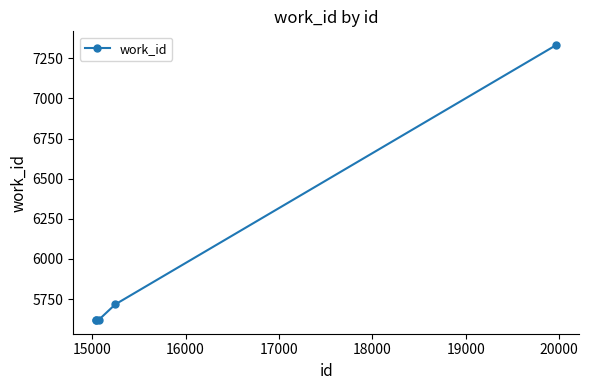

Reading left to right, list all the values displayed in this chart.

5620	5620	5620	5717	7332